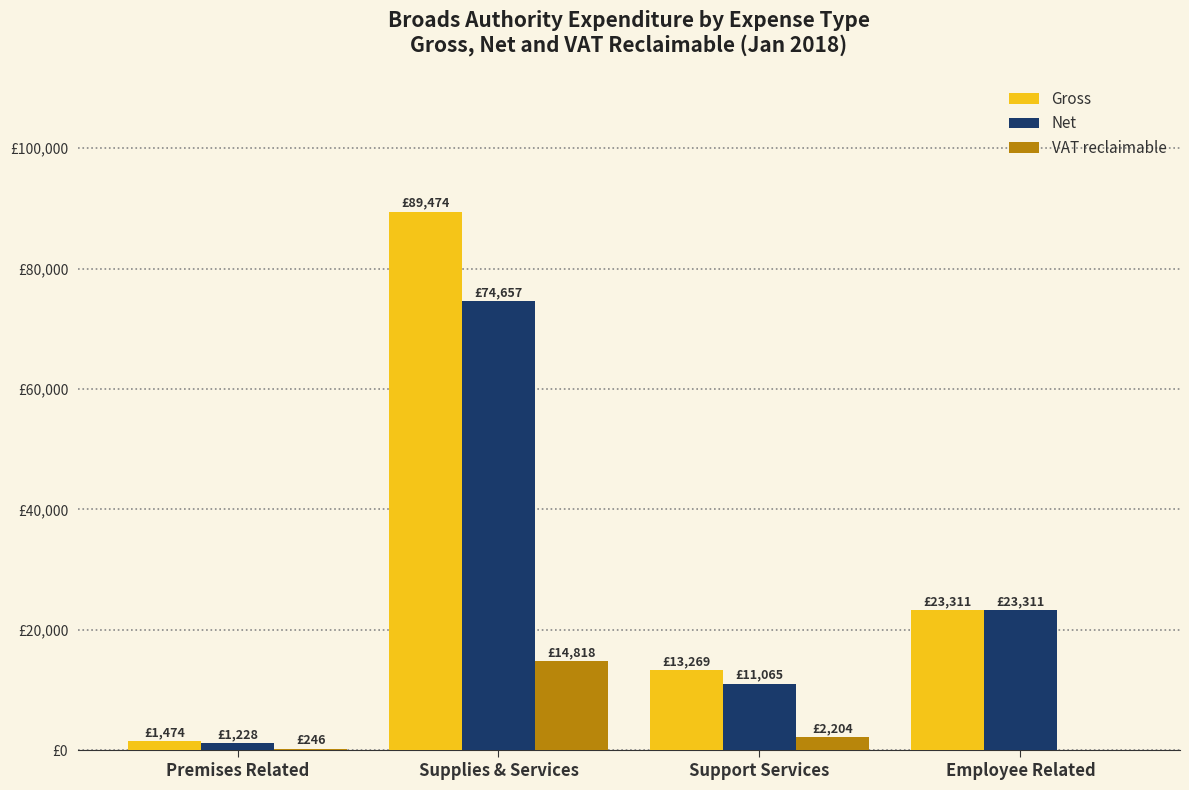

Which series has the widest spread of values?

Gross